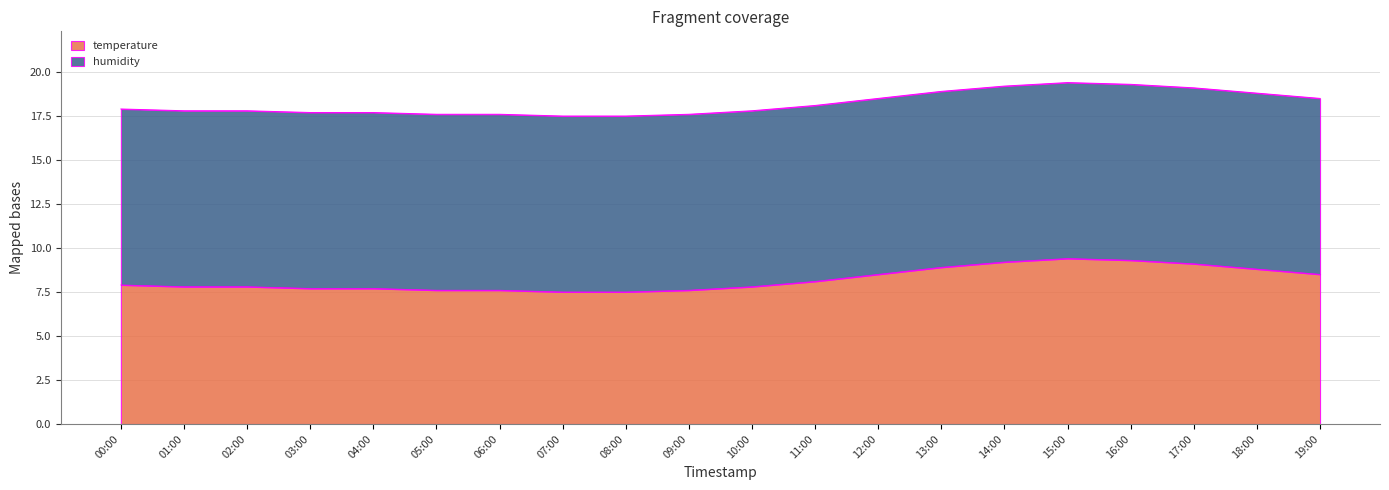

What is the change in value from 07:00 to 10:00?

+0.3